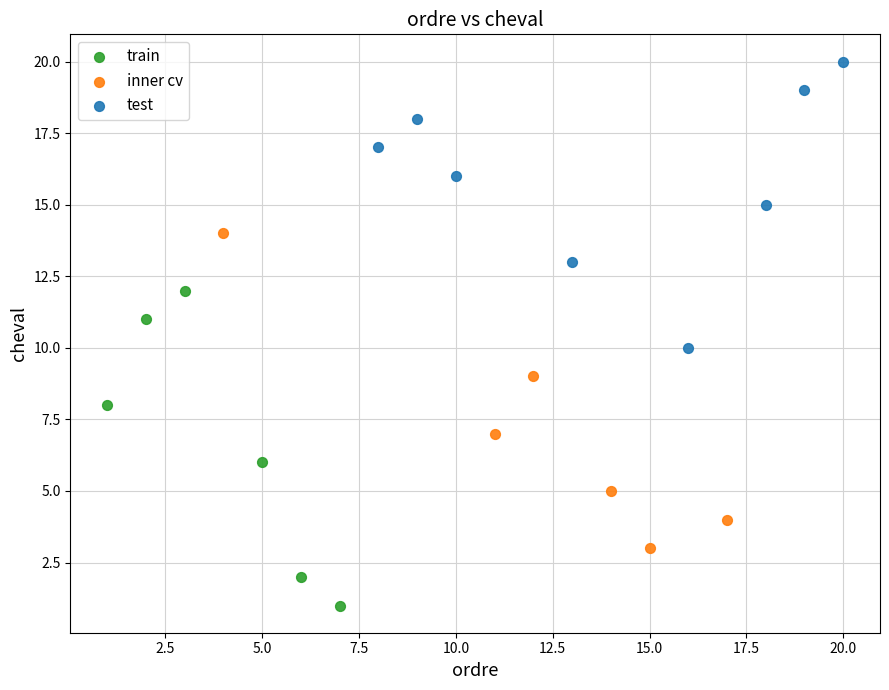

Which series reaches the maximum Y coordinate?

test